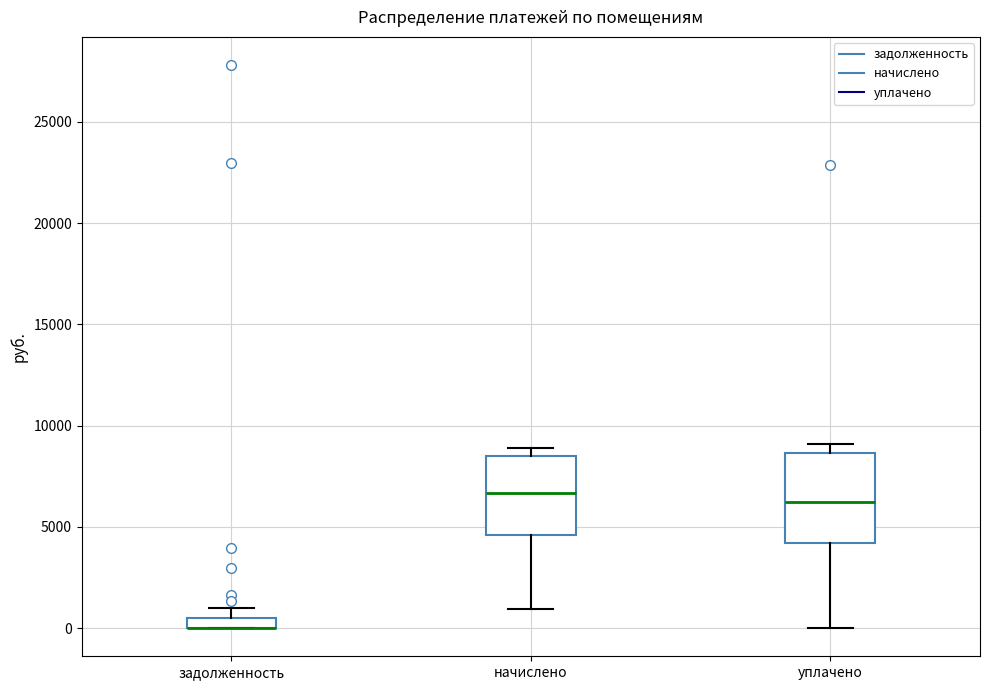

Which box is the tallest, from its lower edge to its upper edge?

уплачено